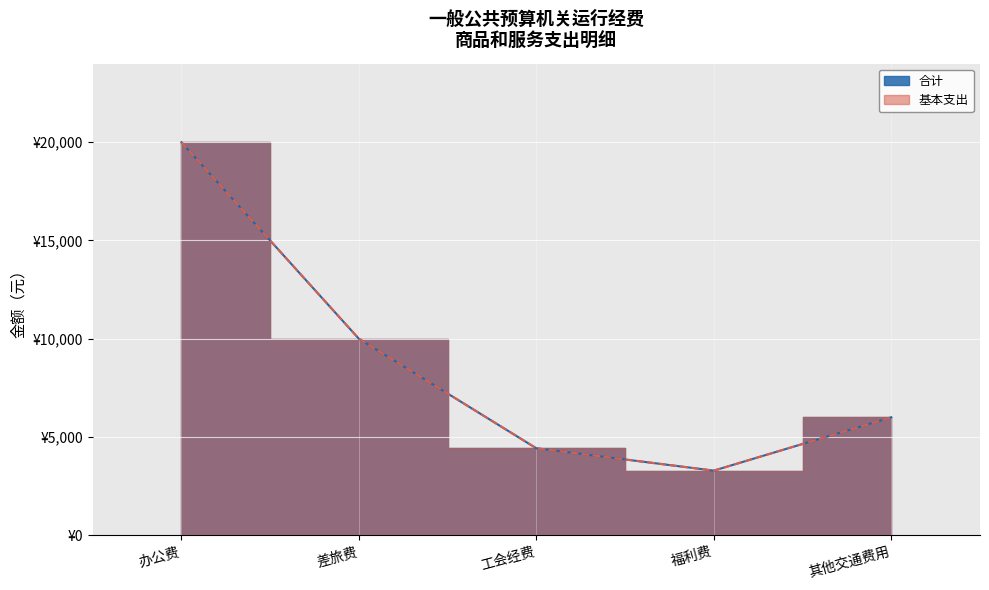

Reading right to left, list all the values displayed in this chart.

合计: 其他交通费用=6000.0	福利费=3286.7	工会经费=4424.6	差旅费=10000.0	办公费=20000.0
基本支出: 其他交通费用=6000.0	福利费=3286.7	工会经费=4424.6	差旅费=10000.0	办公费=20000.0